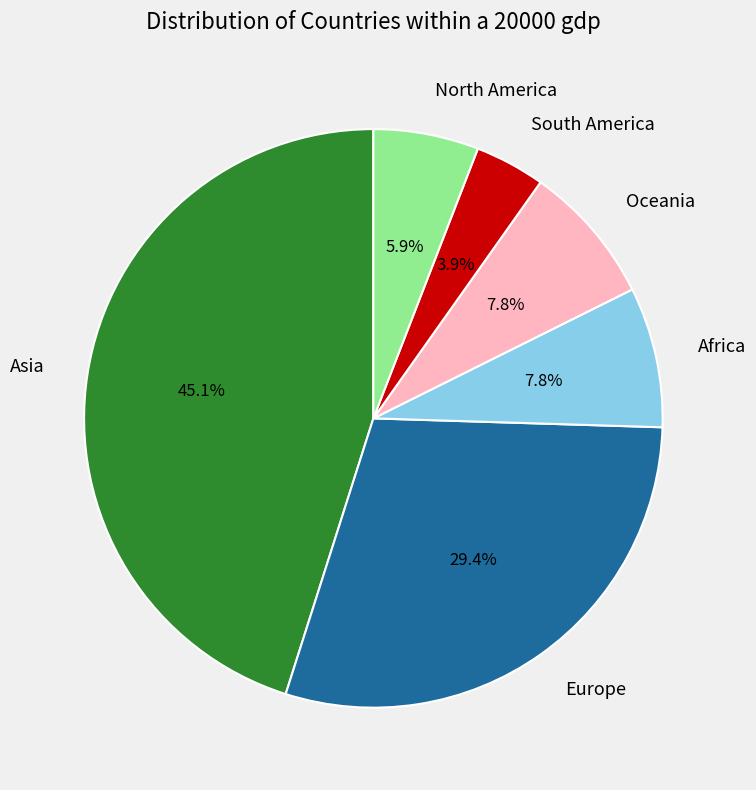

Which has a higher value, North America or Europe?

Europe